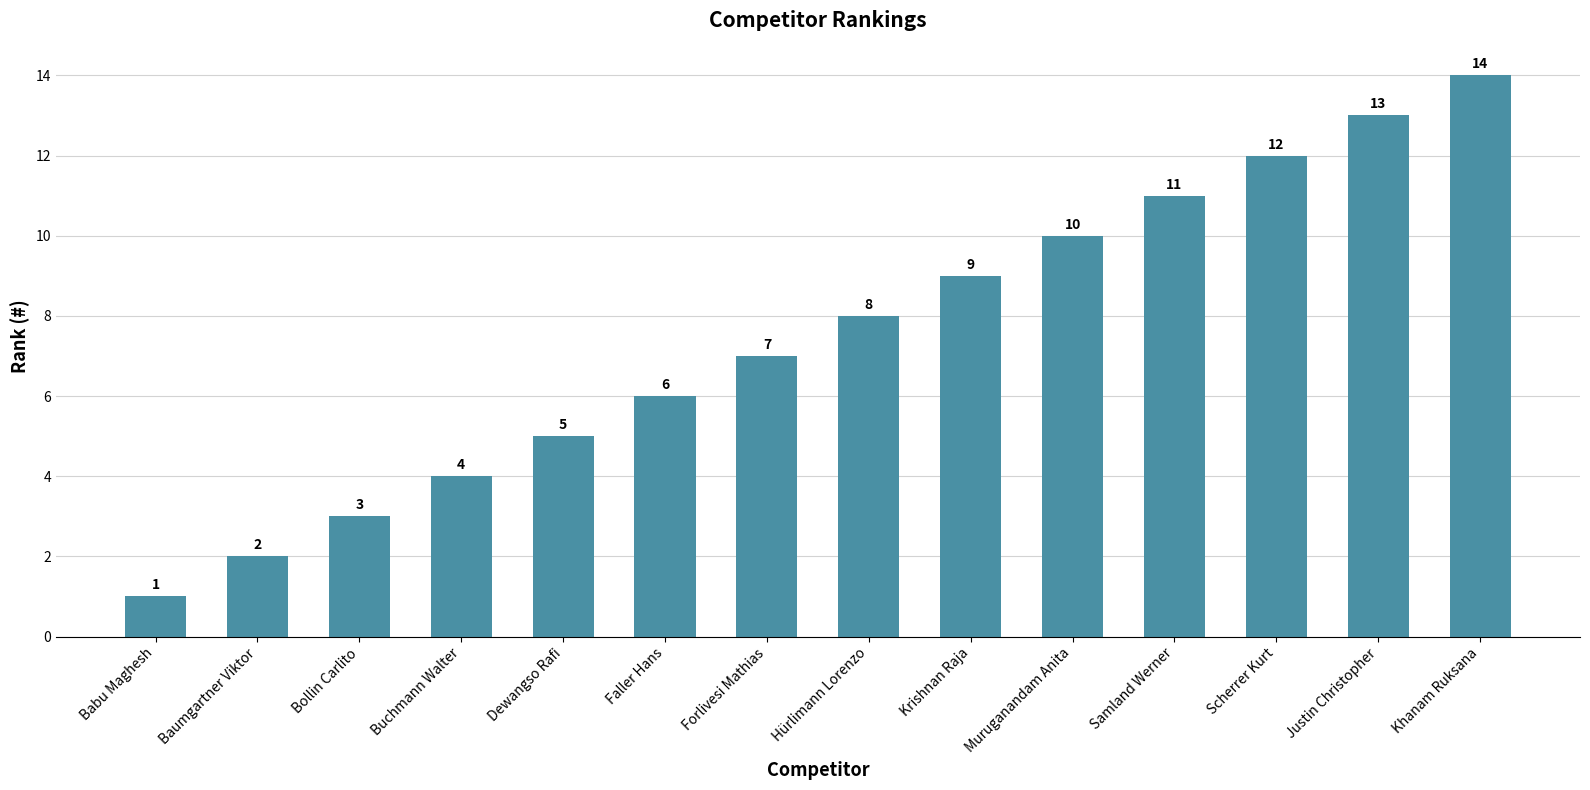

The chart shows a value of 2 at Hürlimann Lorenzo. True or false?

False